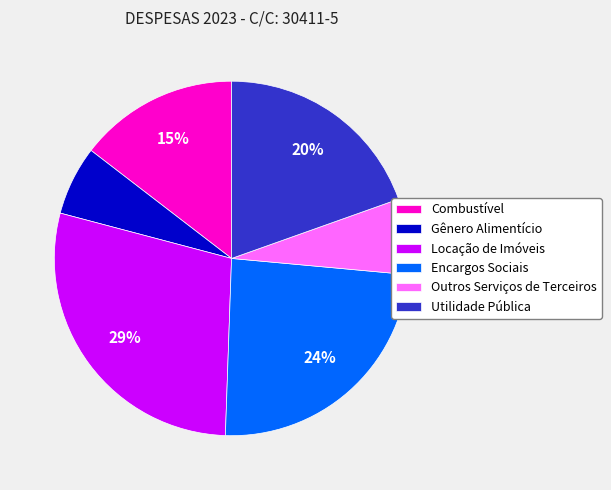

What is the smallest slice in the pie chart?

Gênero Alimentício